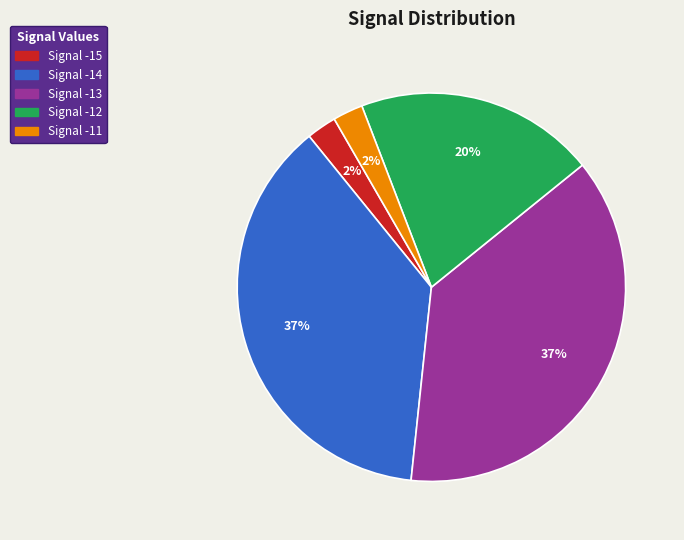

To the nearest percent, what is the average slice percentage?

20%